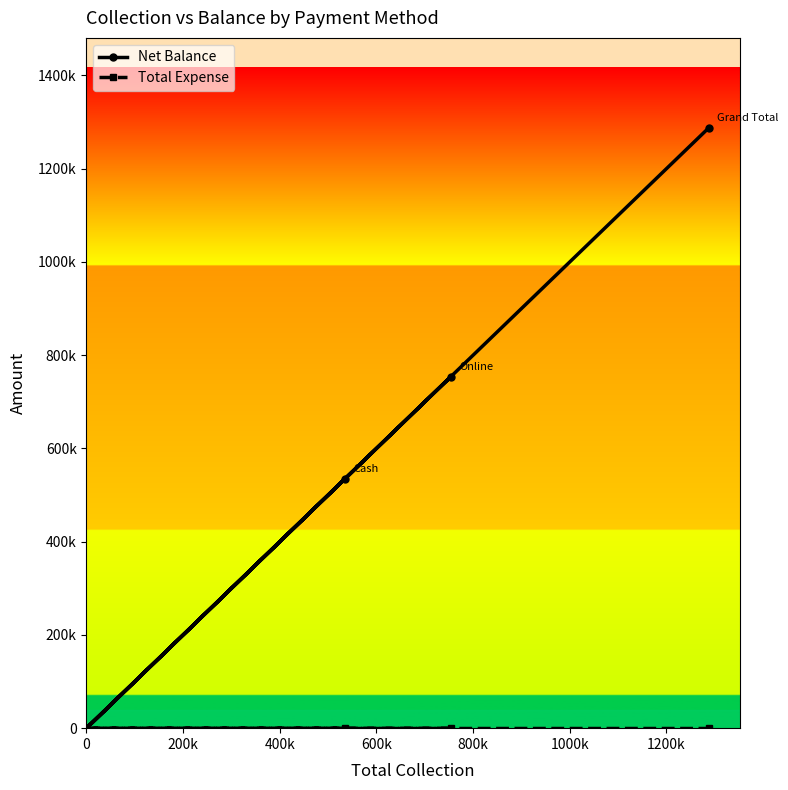

True or false: Net Balance has a value of 435121 at 600k.

False